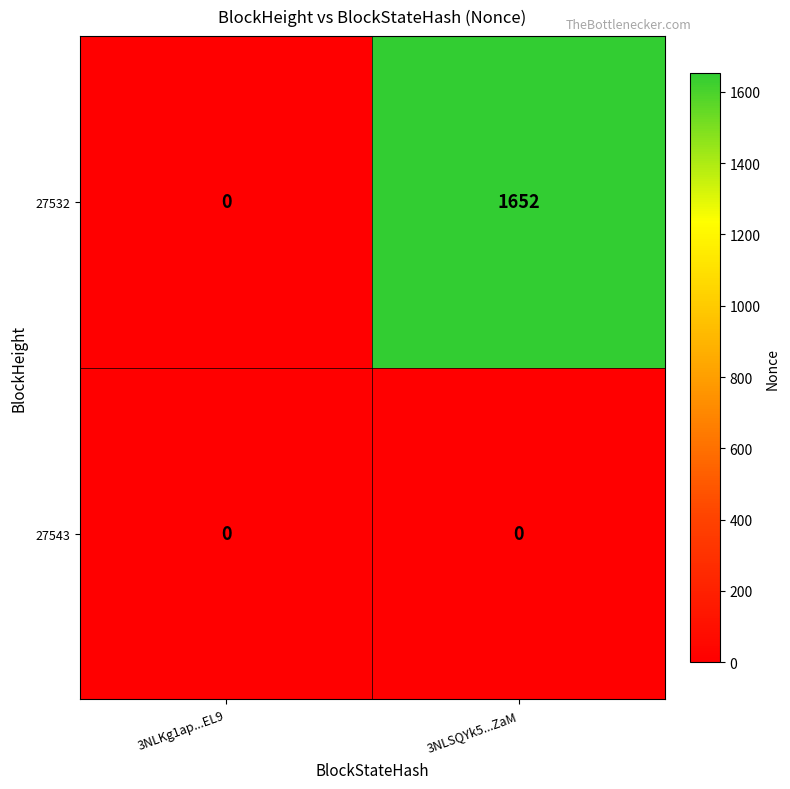

At which label does 27532 reach its peak?

3NLSQYk5...ZaM